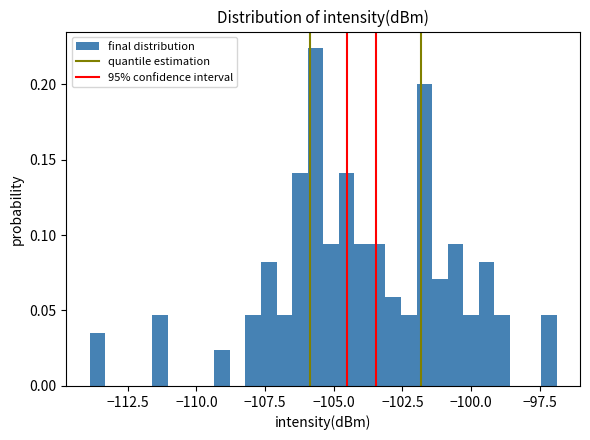

Around what value on the x-axis is the tallest bar? Give the approximate position of its centre, as read against the axis.

-105.5